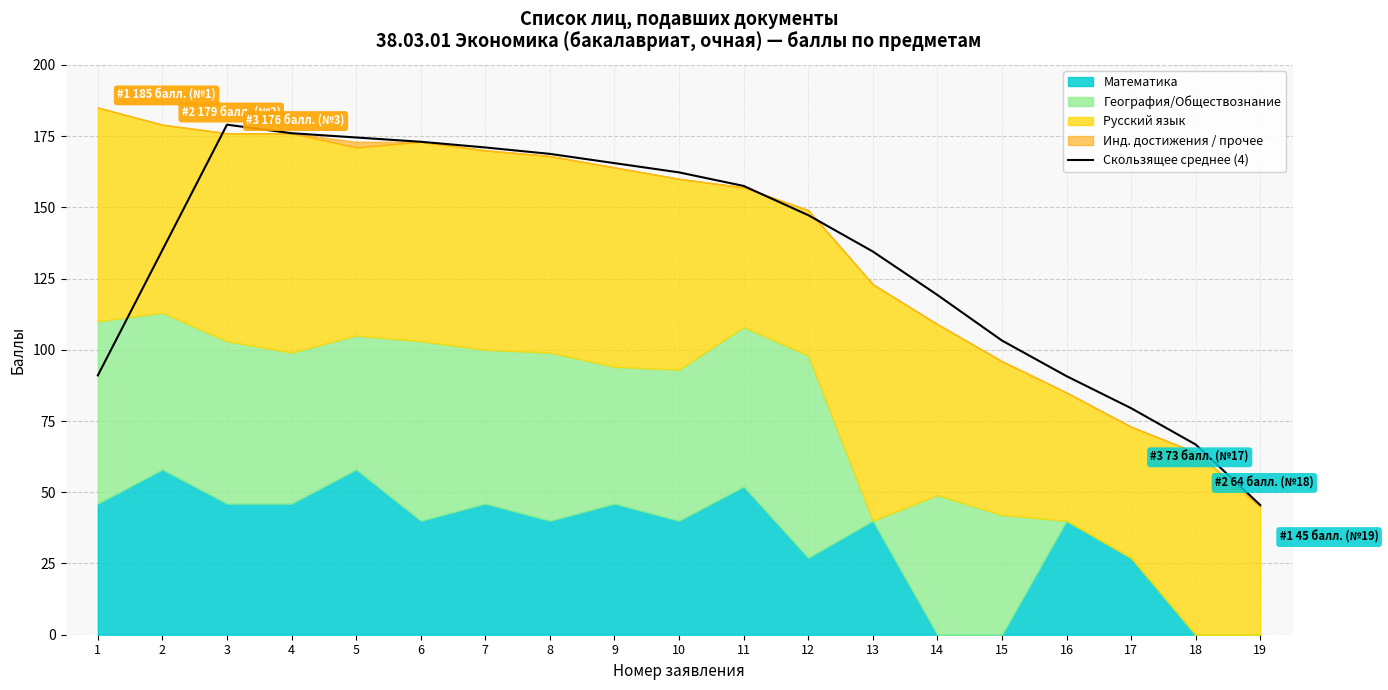

Reading left to right, what are all the values shown in this chart?

1=91.0	2=135.0	3=179.0	4=176.0	5=174.5	6=173.0	7=171.0	8=168.8	9=165.5	10=162.2	11=157.5	12=147.2	13=134.5	14=119.2	15=103.2	16=90.8	17=79.5	18=66.8	19=45.5